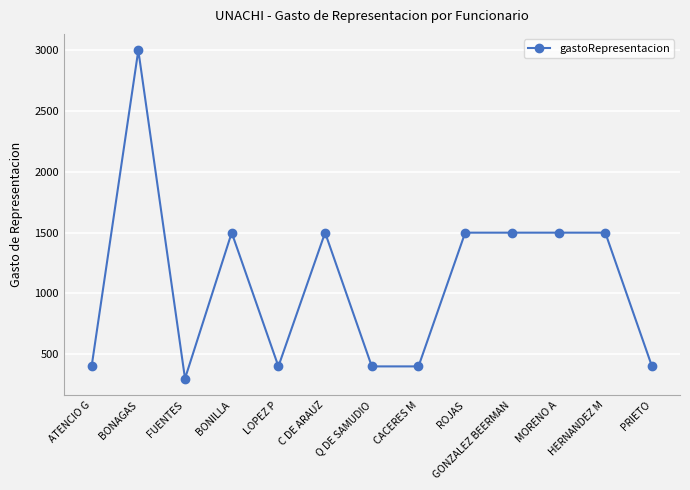

What is the label of the 11th point from the right?

FUENTES